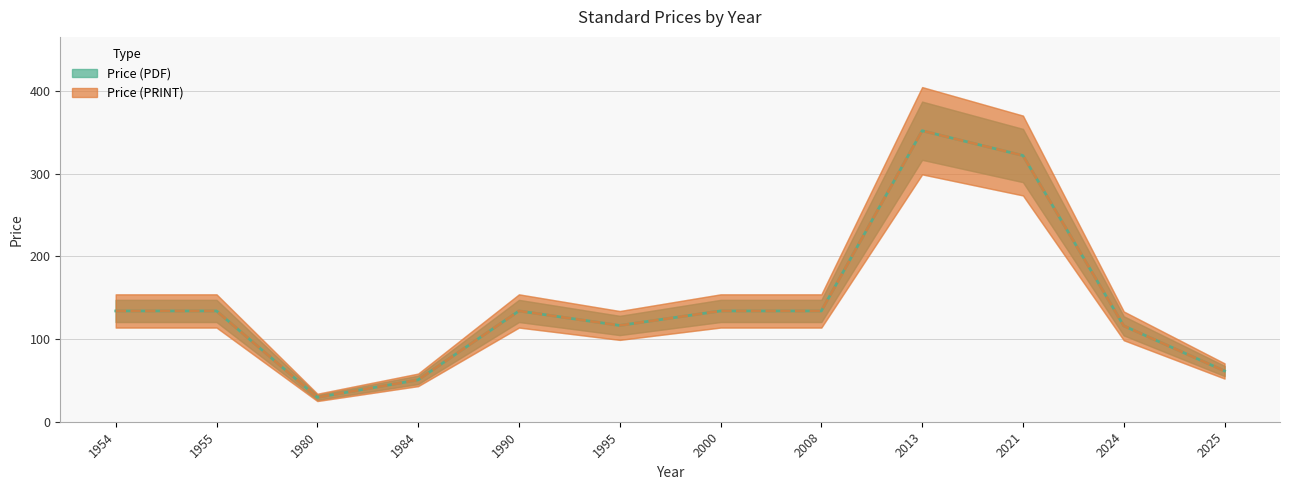

What is the sum of the Price (PRINT) values at 1954 and 1990?

268.0